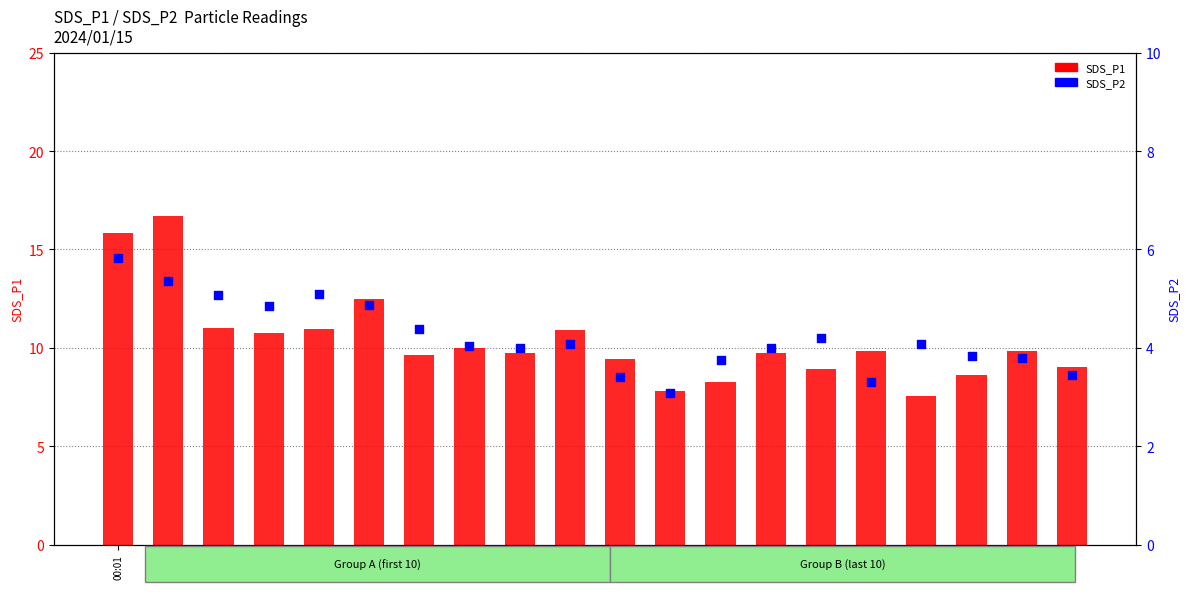

Which series reaches the maximum Y coordinate?

SDS_P1